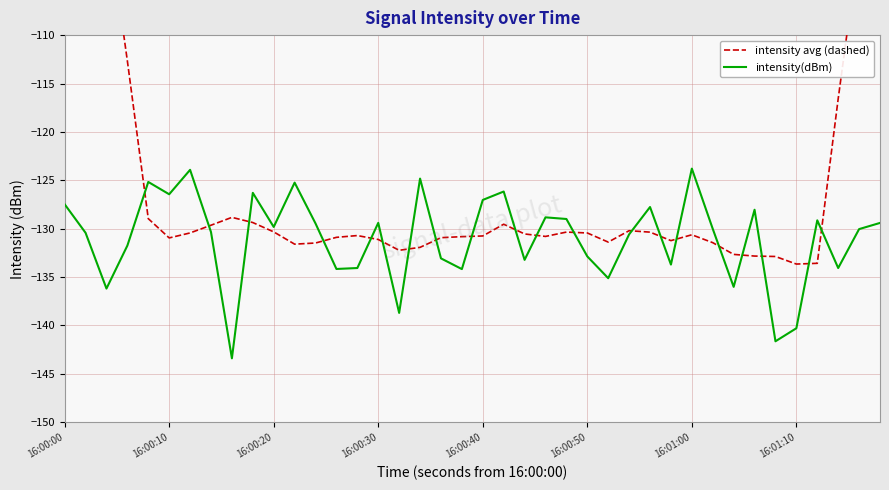

The value of intensity(dBm) at 16:00:40 is -127.0. True or false?

True